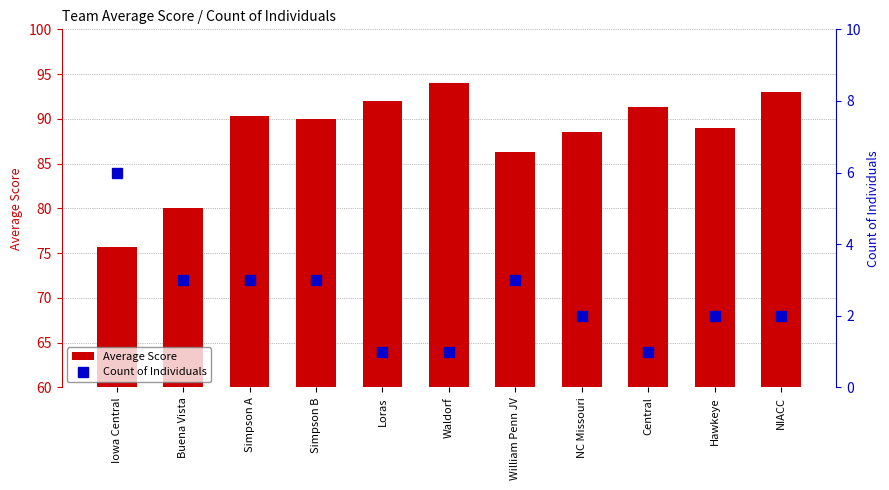

Is the value of Count of Individuals at Hawkeye greater than the value of Average Score at Iowa Central?

No